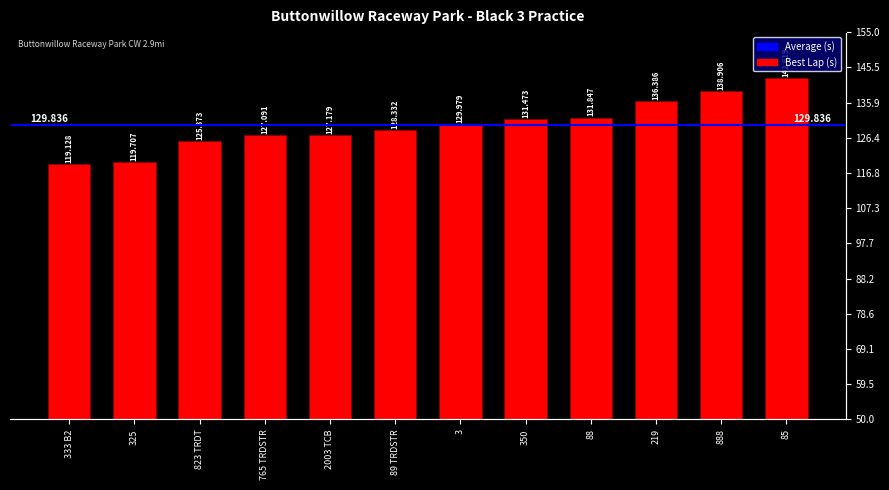

Does the chart contain stacked bars?

No